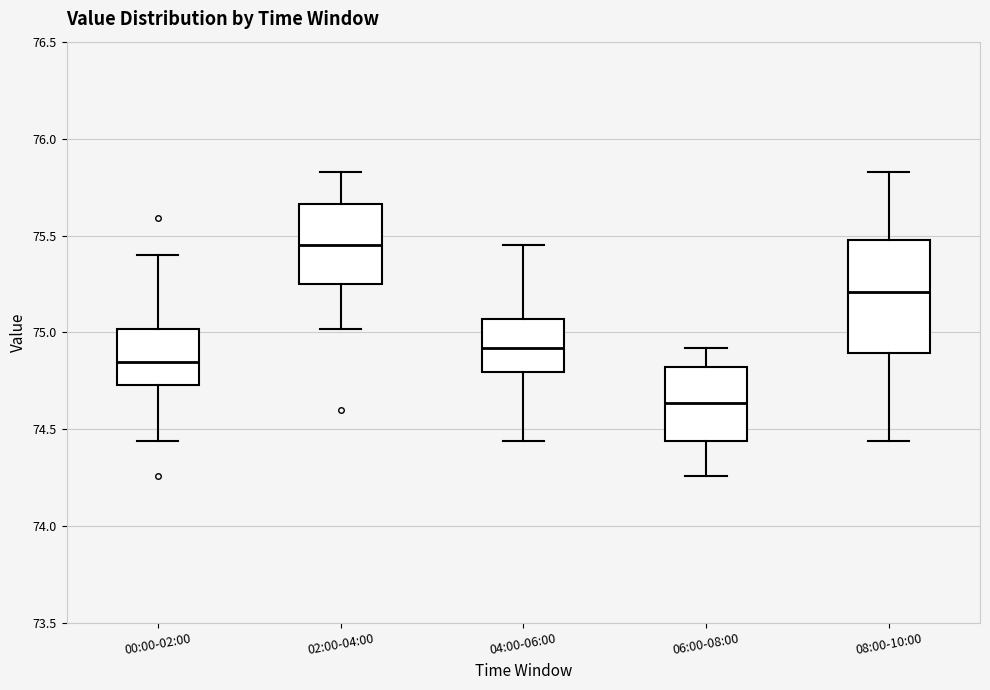

Which box has the highest median line?

02:00-04:00